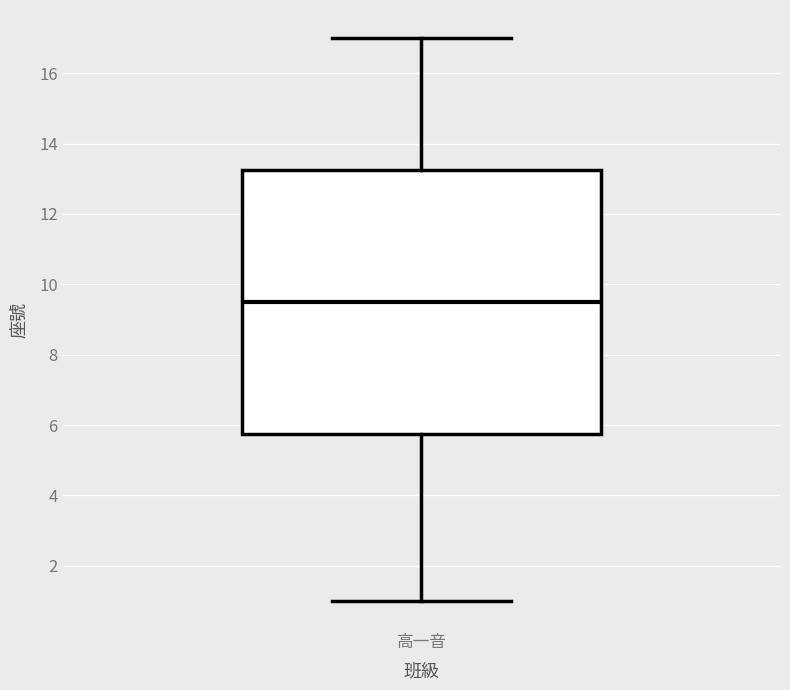

Transcribe this box plot: give where the median line is, the range the box spans, and where the two whiskers end, as read against the y-axis. The values are not printed on the chart, so give them approximately, as read against the axis.

median 9.6, box 5.8 to 13.2, whiskers 1.0 to 17.0